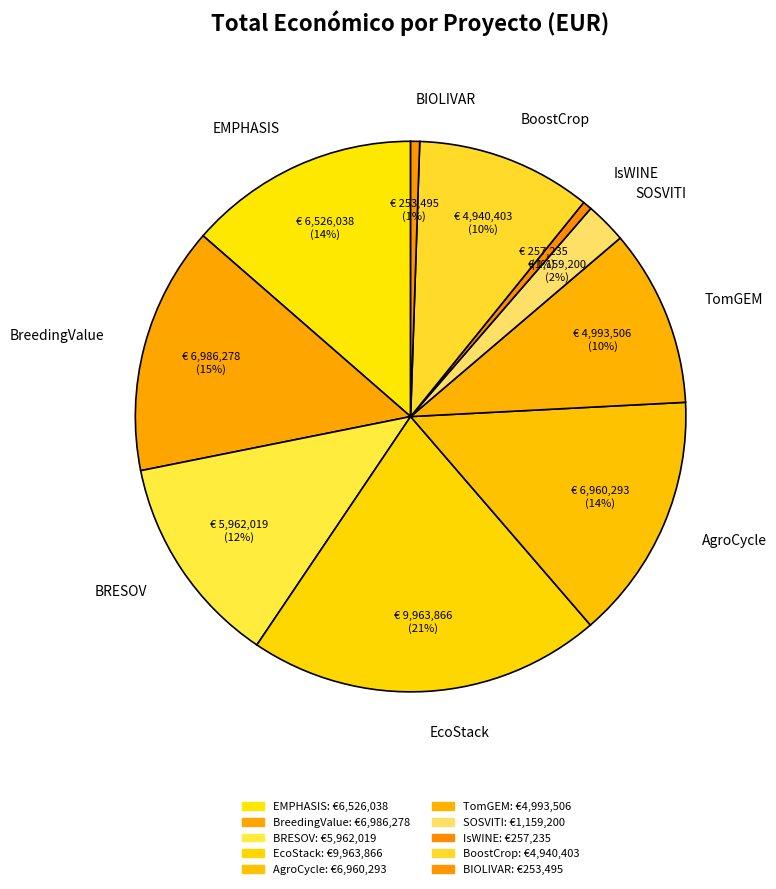

Which slice is the largest?

EcoStack